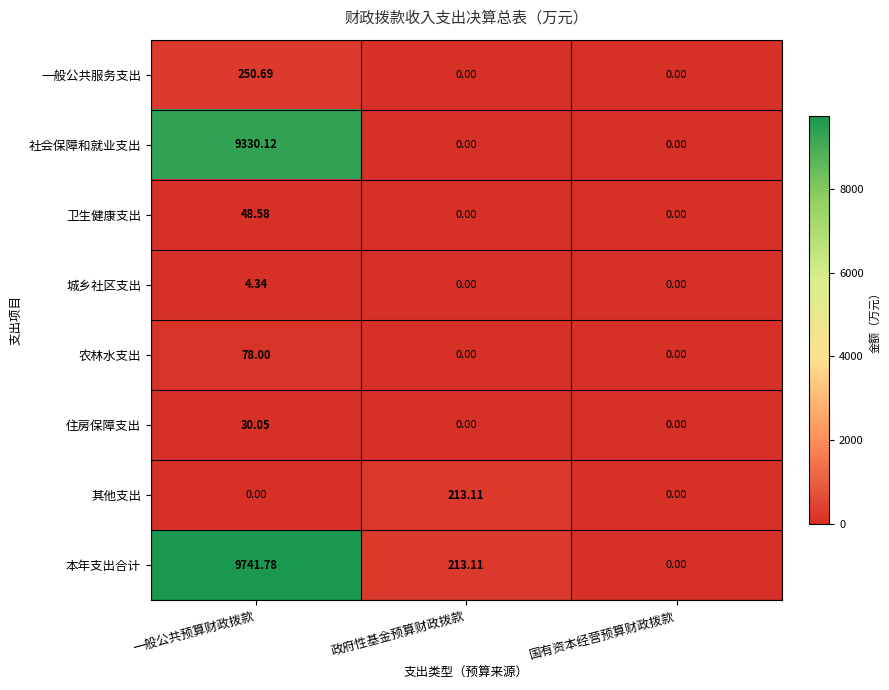

Count the number of categories in the chart.

3